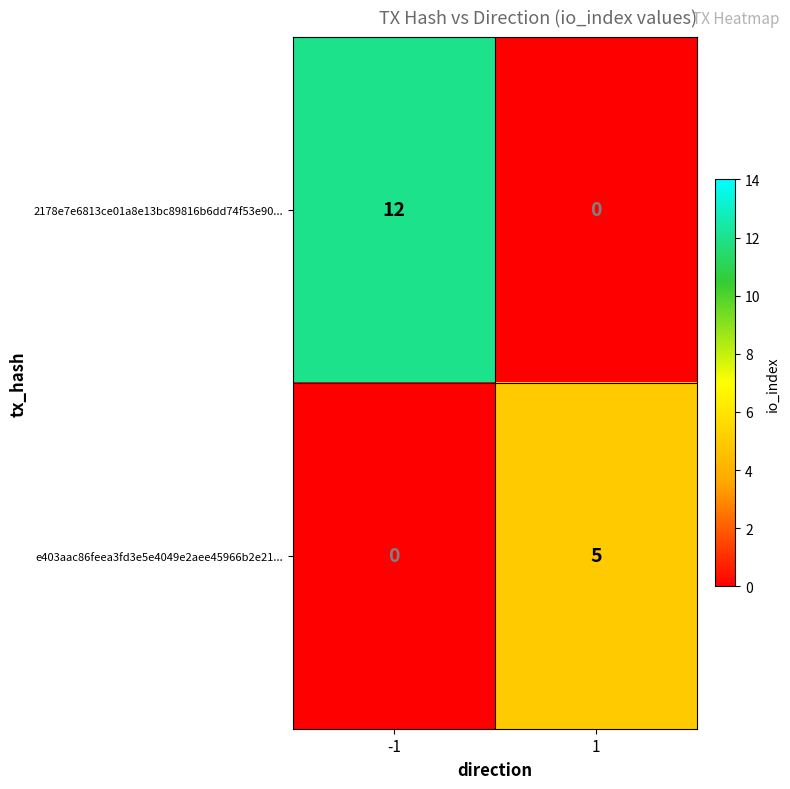

What is the difference between the maximum and minimum values in the 2178e7e6813ce01a8e13bc89816b6dd74f53e90... series?

12